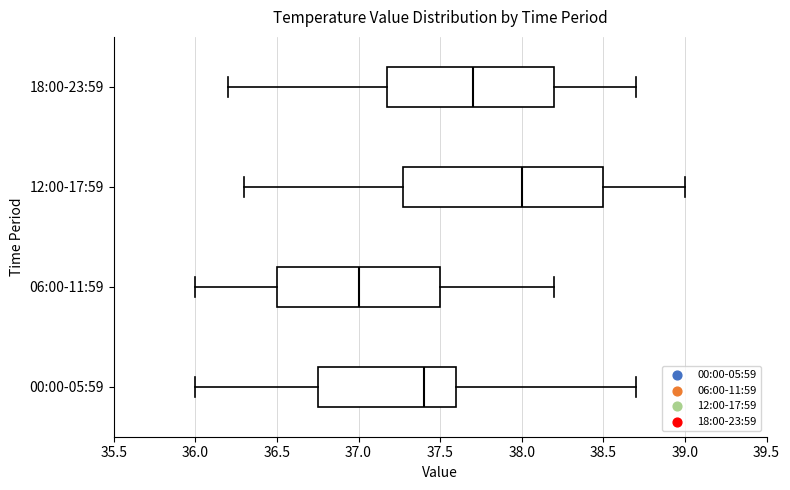

Reading bottom to top, read every box against the x-axis: the position of its median line, the range the box covers, and the ends of its whiskers. The values are not printed on the chart, so give them approximately, as read against the axis.

00:00-05:59: median 37.40, box 36.75 to 37.60, whiskers 36.00 to 38.70
06:00-11:59: median 37.00, box 36.50 to 37.50, whiskers 36.00 to 38.20
12:00-17:59: median 38.00, box 37.30 to 38.50, whiskers 36.30 to 39.00
18:00-23:59: median 37.70, box 37.20 to 38.20, whiskers 36.20 to 38.70